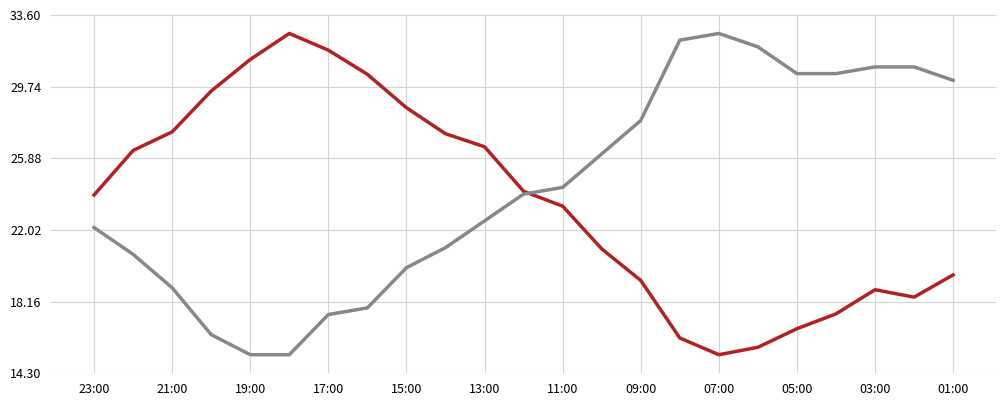

What is the minimum value shown in the chart?

15.3